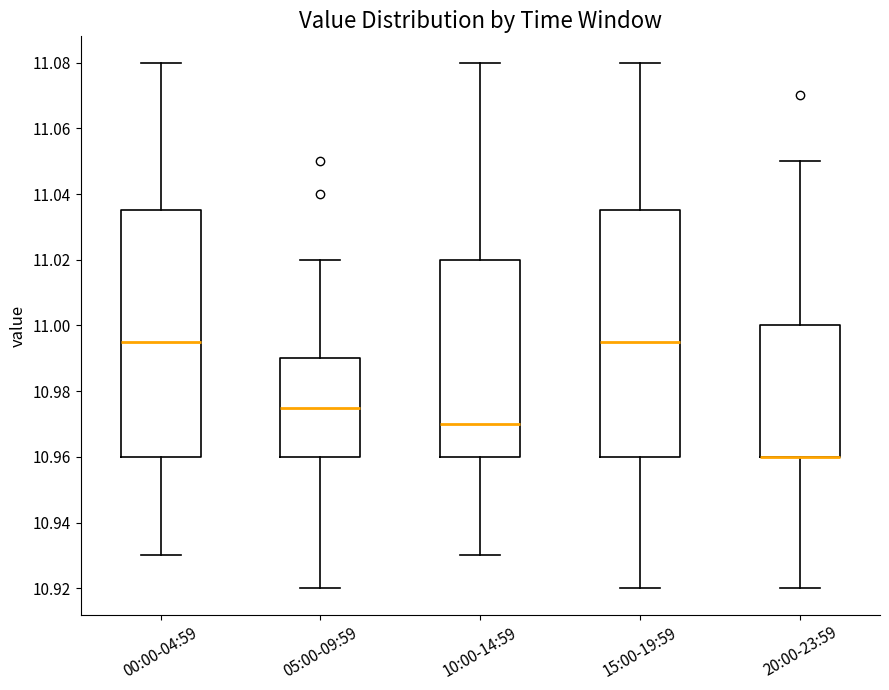

Reading left to right, transcribe this box plot: for each box, give where its median line is, the range the box spans, and where its two whiskers end, as read against the y-axis. The values are not printed on the chart, so give them approximately, as read against the axis.

00:00-04:59: median 10.996, box 10.960 to 11.036, whiskers 10.930 to 11.080
05:00-09:59: median 10.976, box 10.960 to 10.990, whiskers 10.920 to 11.020
10:00-14:59: median 10.970, box 10.960 to 11.020, whiskers 10.930 to 11.080
15:00-19:59: median 10.996, box 10.960 to 11.036, whiskers 10.920 to 11.080
20:00-23:59: median 10.960 (drawn on the box's lower edge), box 10.960 to 11.000, whiskers 10.920 to 11.050